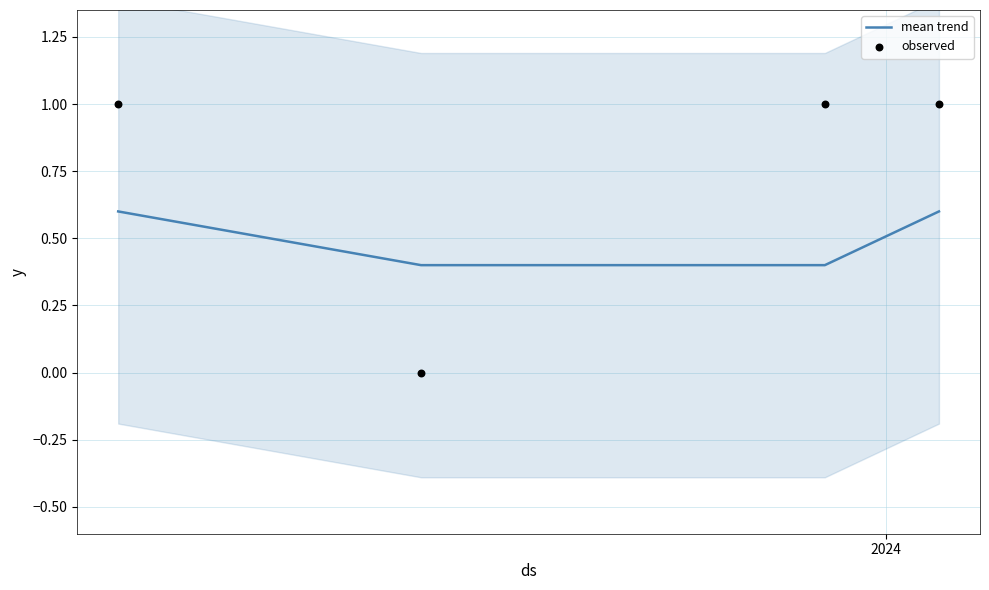

True or false: mean trend has more than 1 interior local peaks.

False